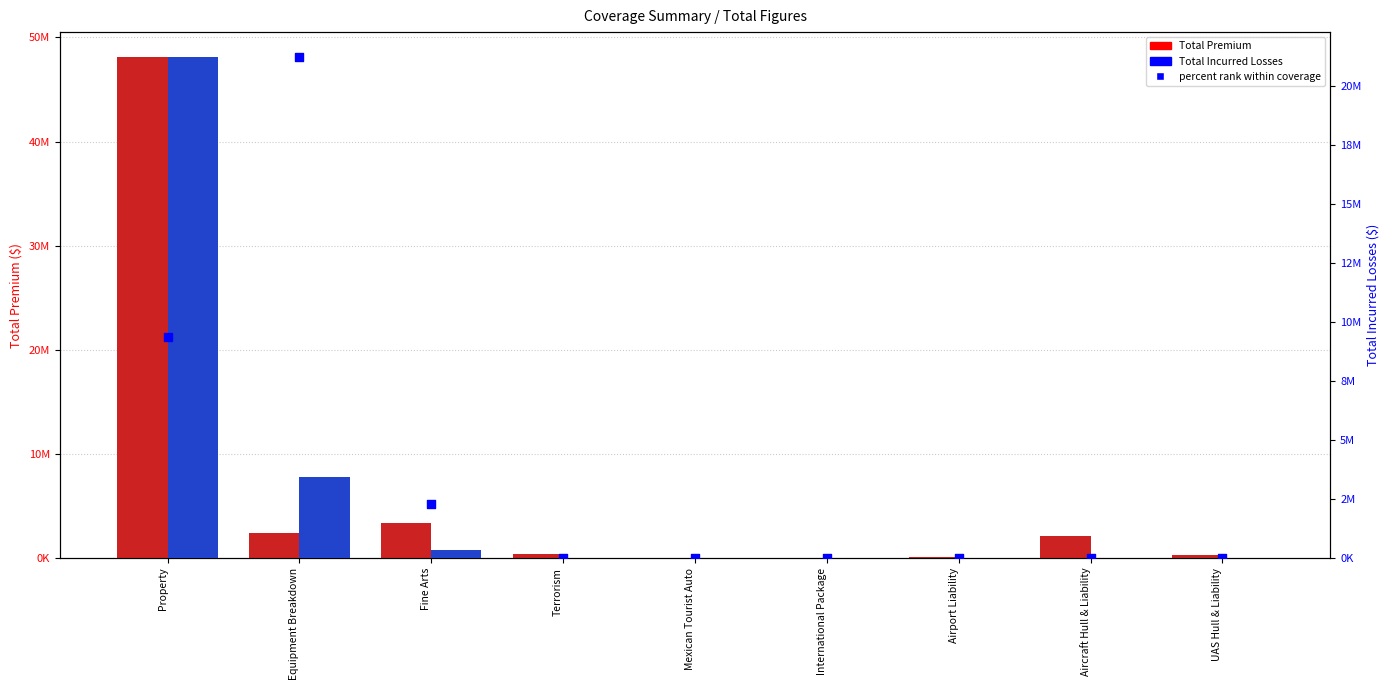

Which series has the largest total across all categories?

Total Premium